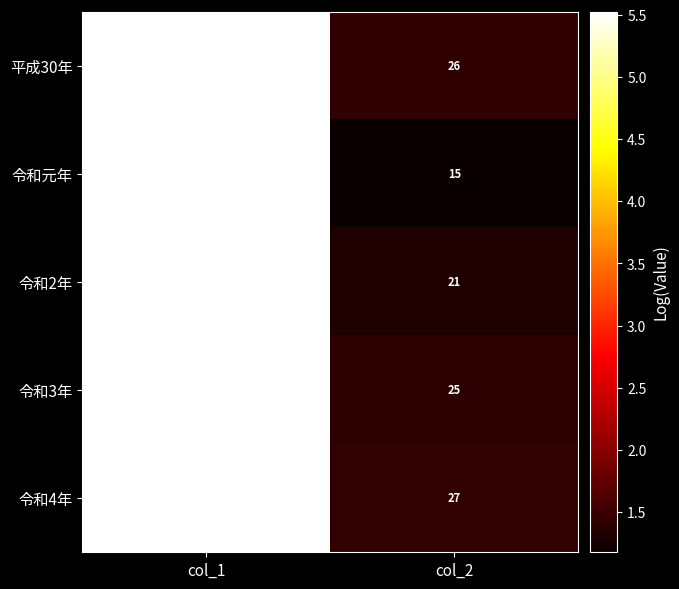

What is the approximate value of 令和4年 at col_1, to the nearest 100?

324300